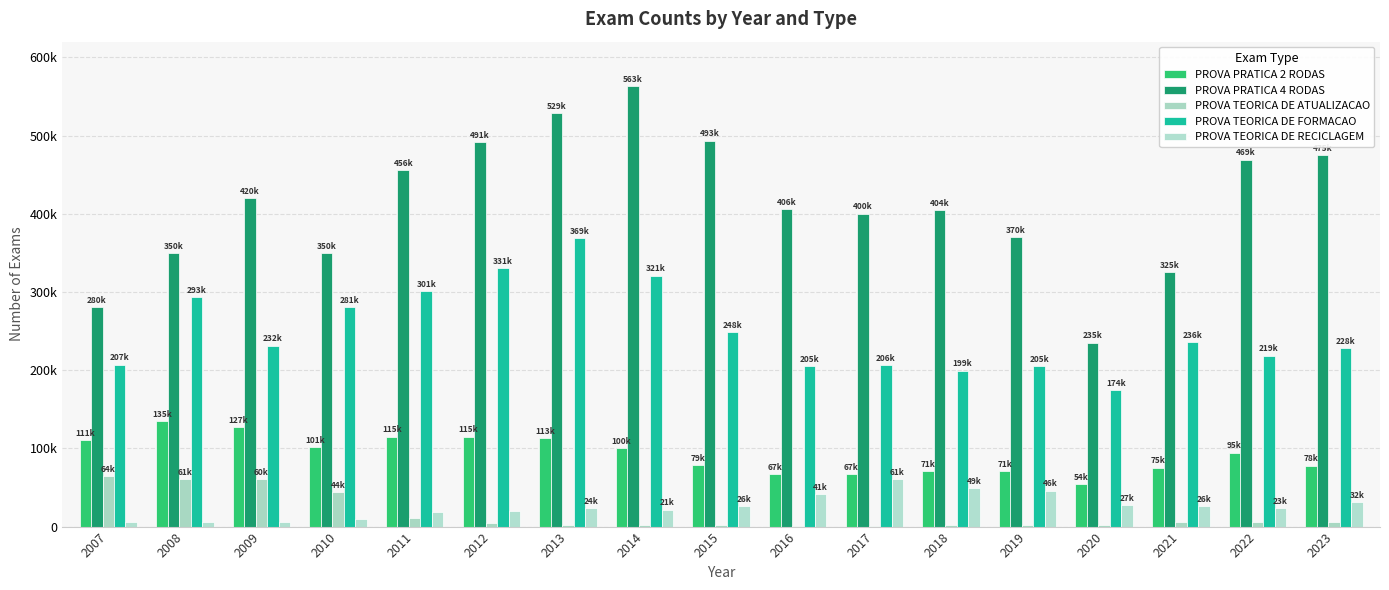

Are the bars grouped side by side (vs. stacked)?

Yes